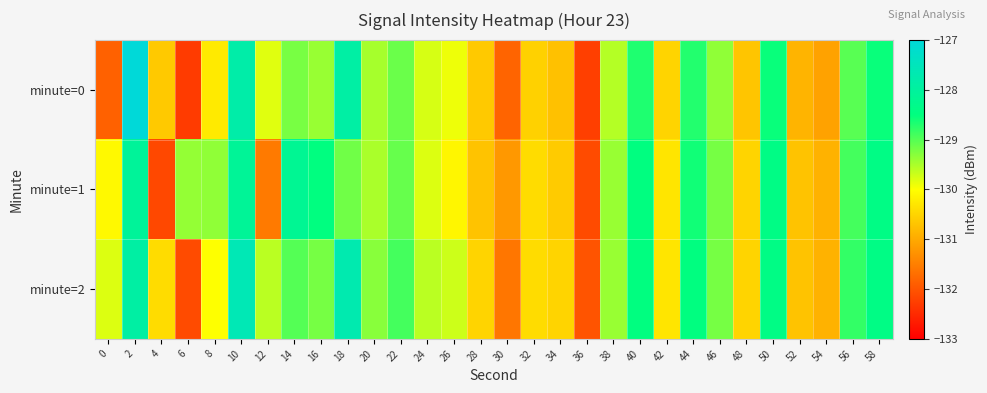

Rank the series by their average value, from lowest to highest.

minute=0, minute=1, minute=2